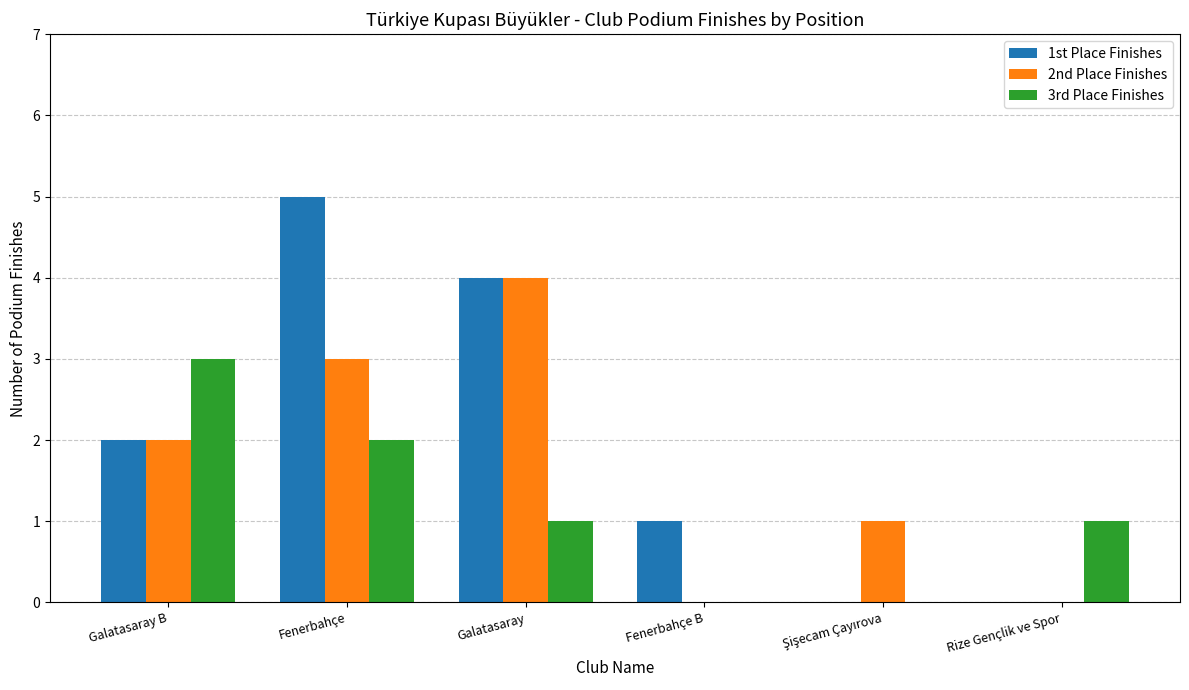

At which category is the sum across all series the highest?

Fenerbahçe